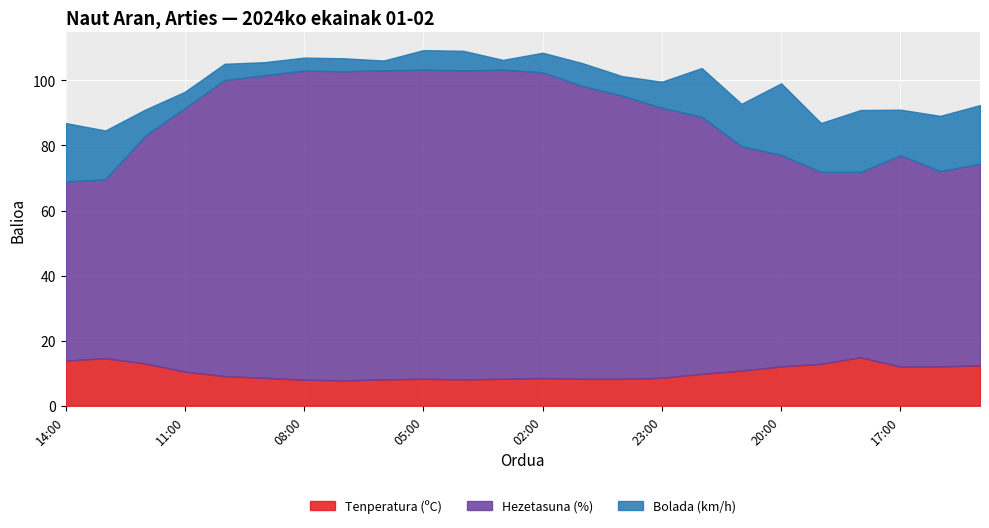

What is the average value of the Hezetasuna (%) series?

78.5